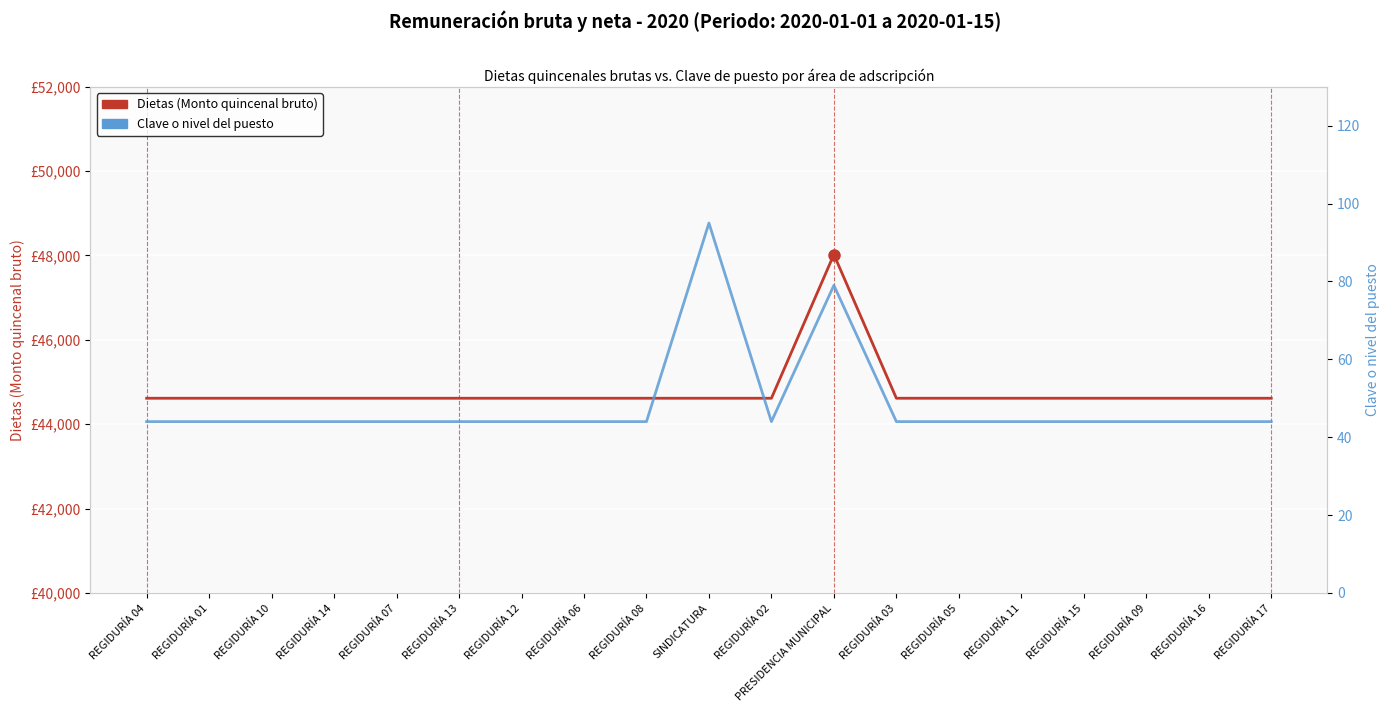

True or false: Dietas (Monto quincenal bruto) has a value of 13686.5 at REGIDURÍA 16.

False